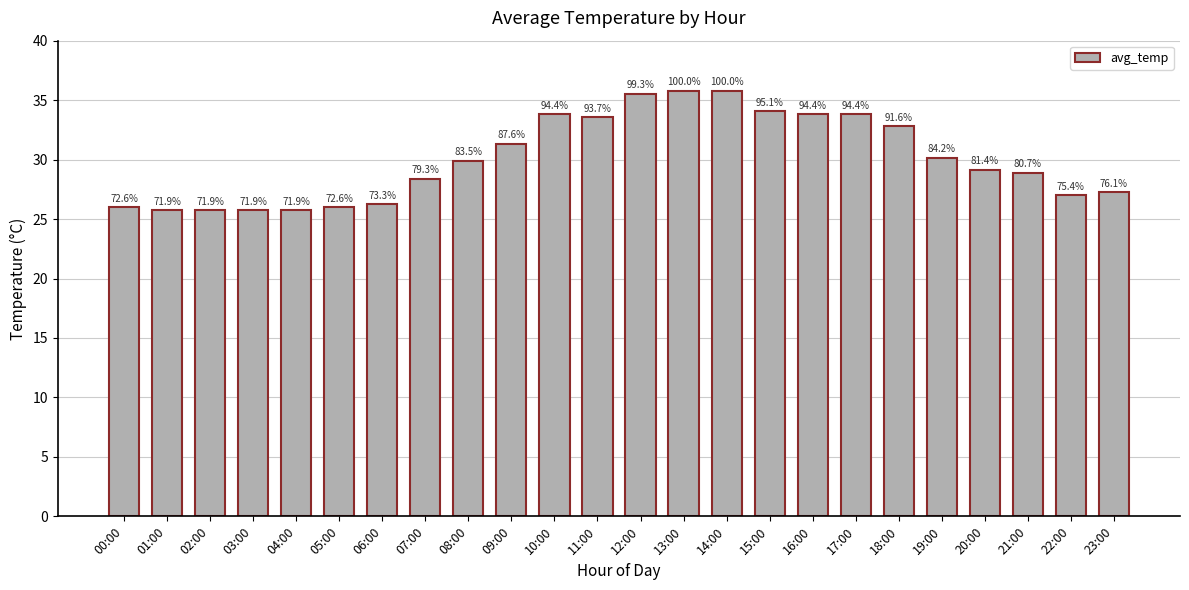

How many bars are there in total?

24